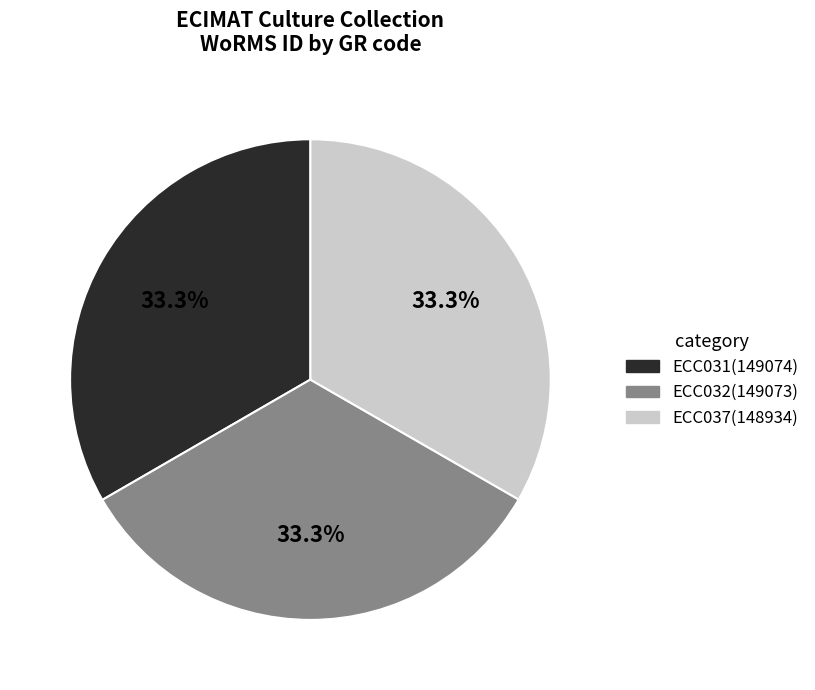

What is the ratio of the value at ECC031 to the value at ECC037?

1.0